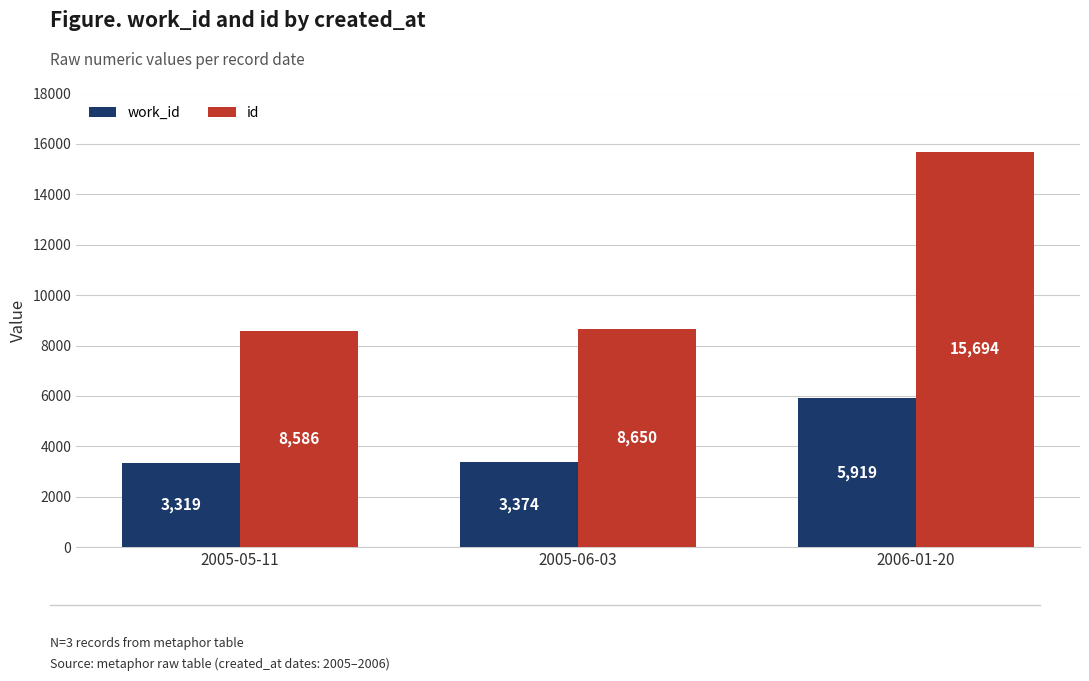

What value does the id series have at 2005-06-03?

8650